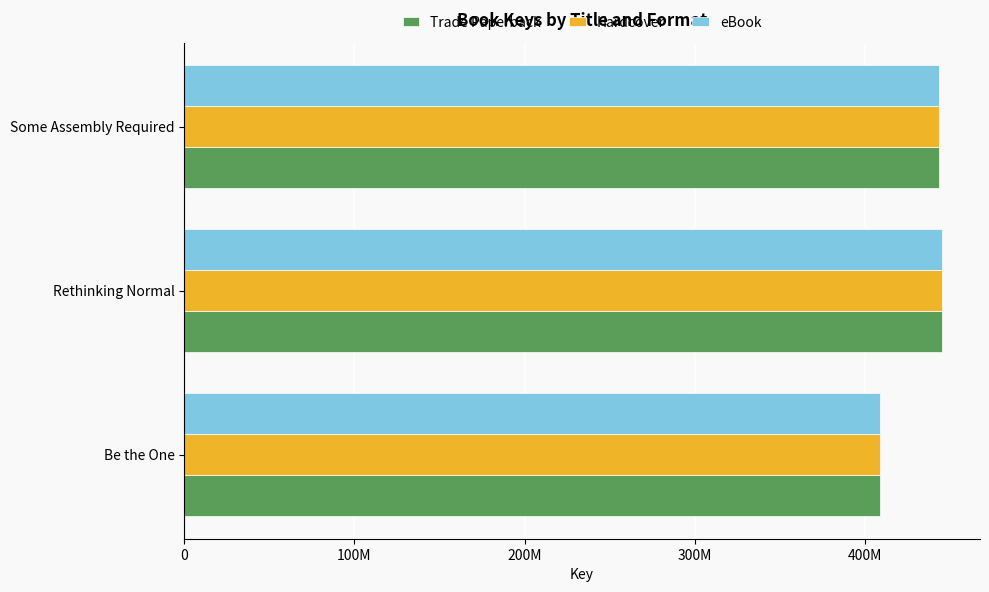

What is the value of the eBook bar at the 2nd from the left?

445245527